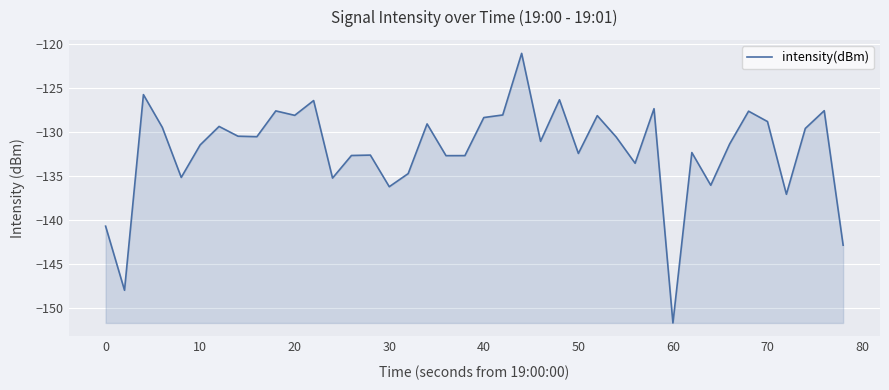

What is the difference between the maximum and minimum values?

30.6